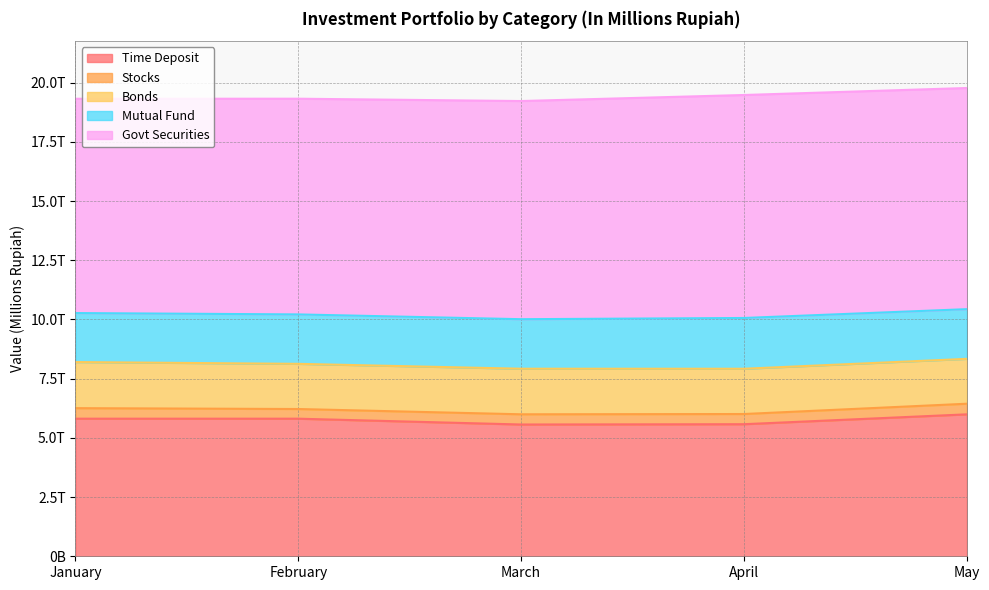

What is the sum of all Bonds values?

9585108.7